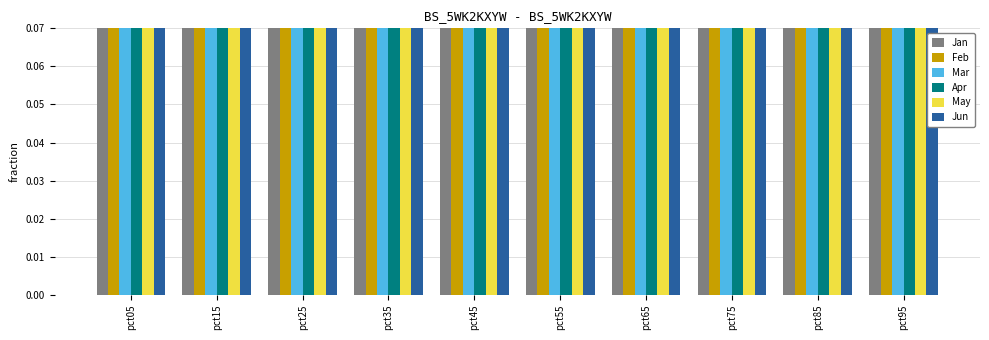

Which series changed the most between pct25 and pct65?

Apr